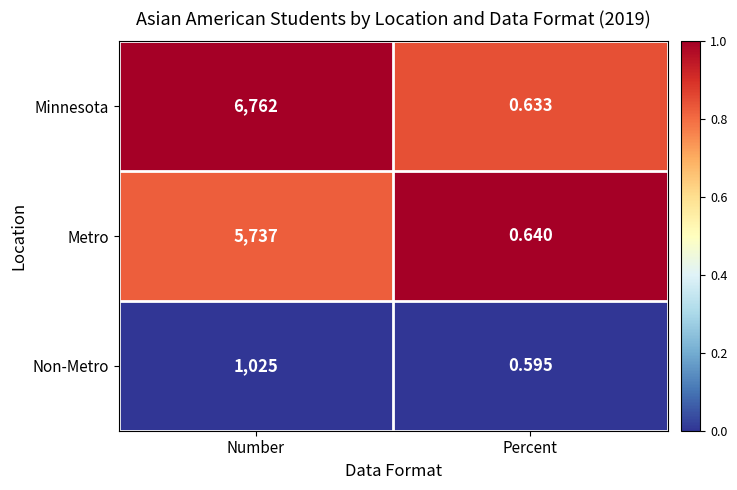

Which series changed the most between Number and Percent?

Minnesota